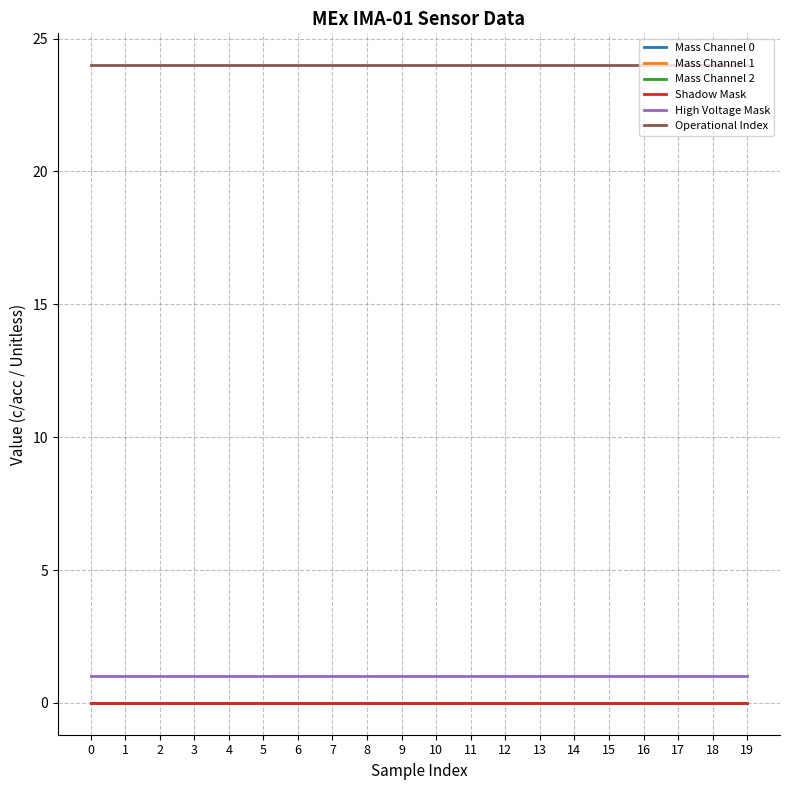

Rank the series by their maximum value, from highest to lowest.

Operational Index, High Voltage Mask, Mass Channel 0, Mass Channel 1, Mass Channel 2, Shadow Mask